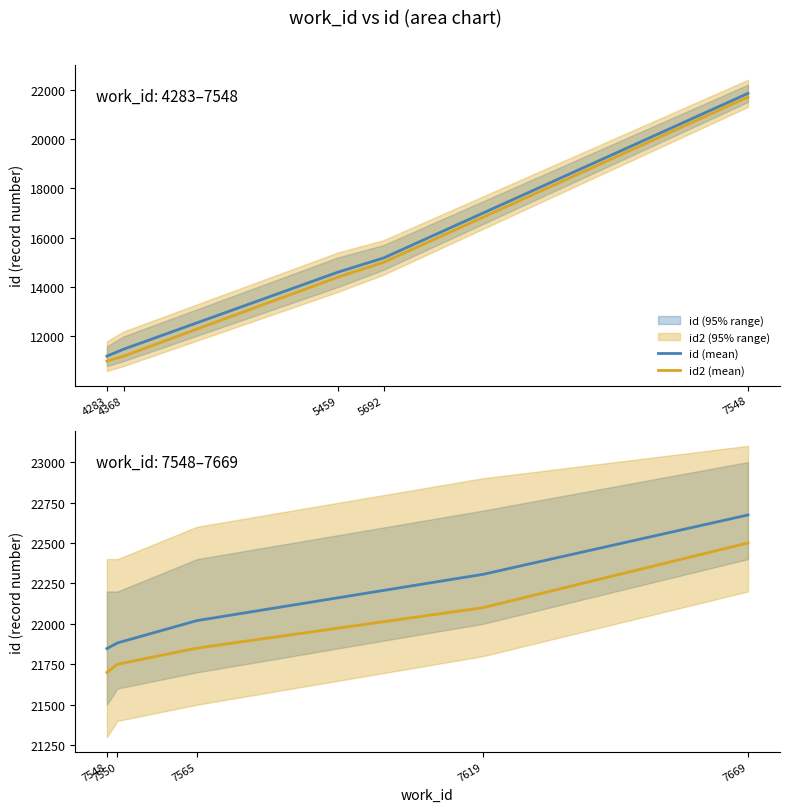

What are all the series names shown in the legend?

id (mean), id2 (mean)